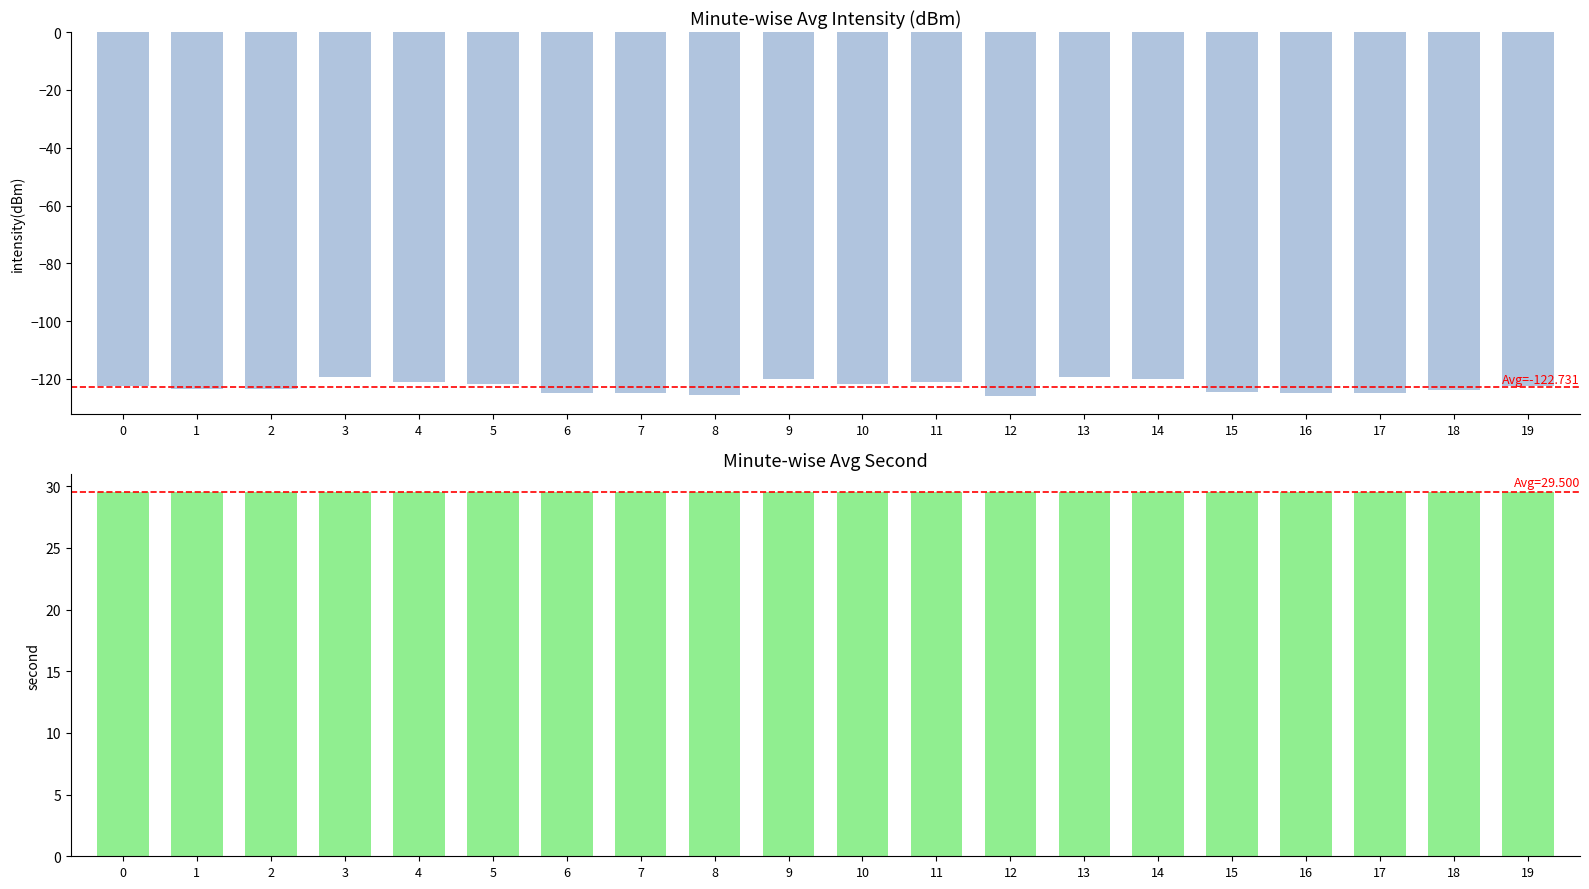

What is the value of the second bar at the 19th from the left?

29.5